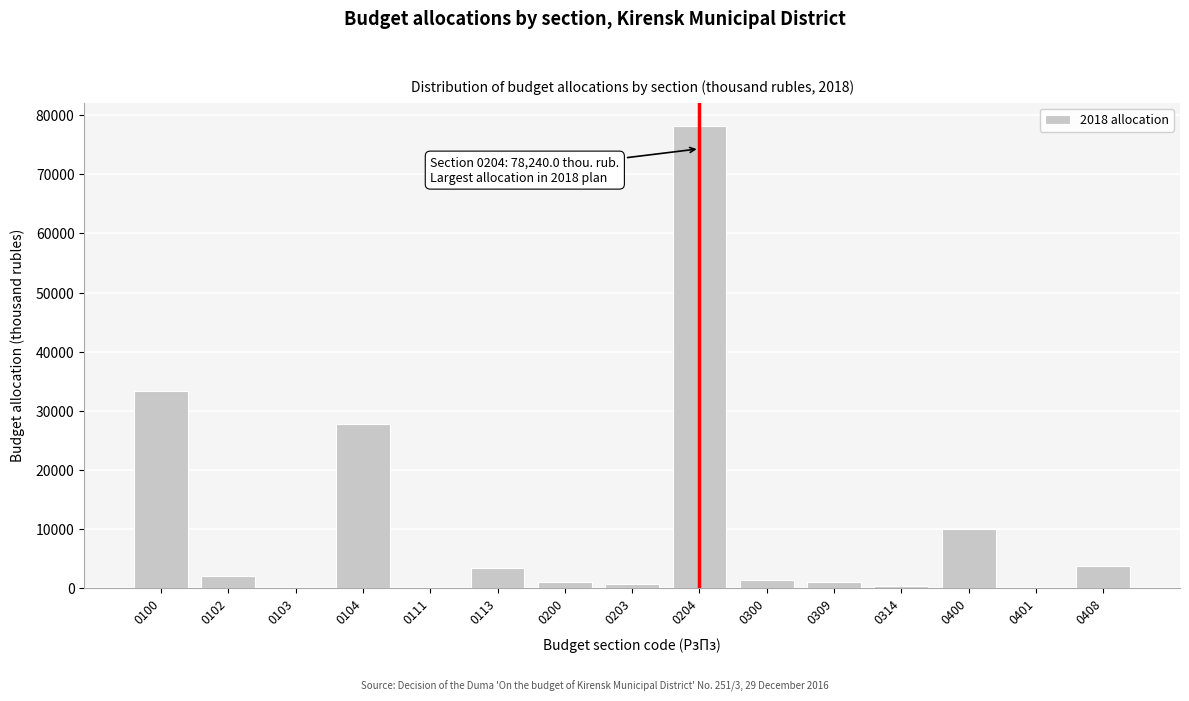

What is the change in value from 0100 to 0204?

+44956.1